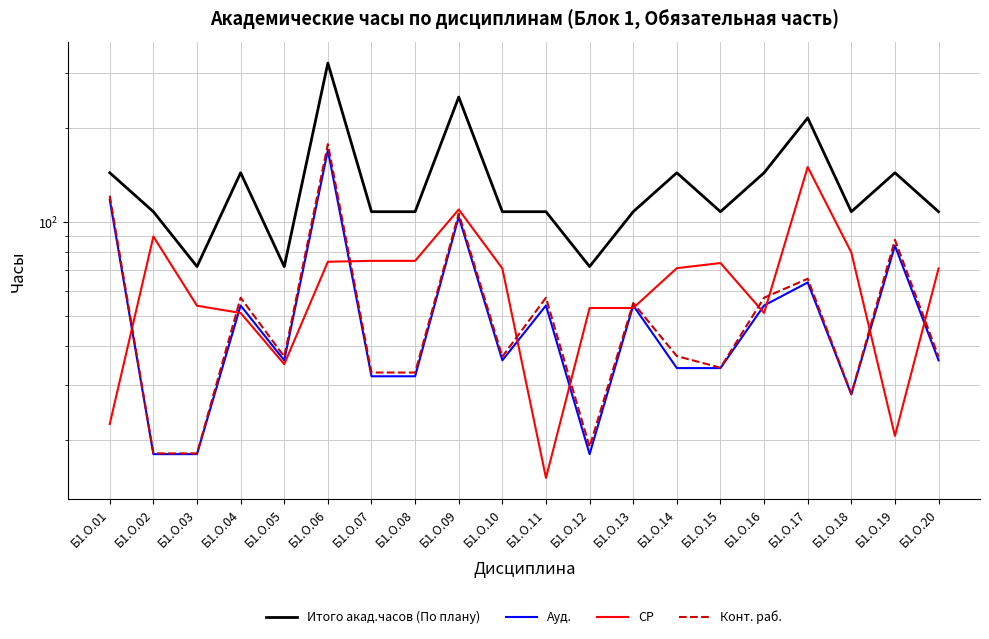

What is the value of the Ауд. point at the 17th from the left?

64.0